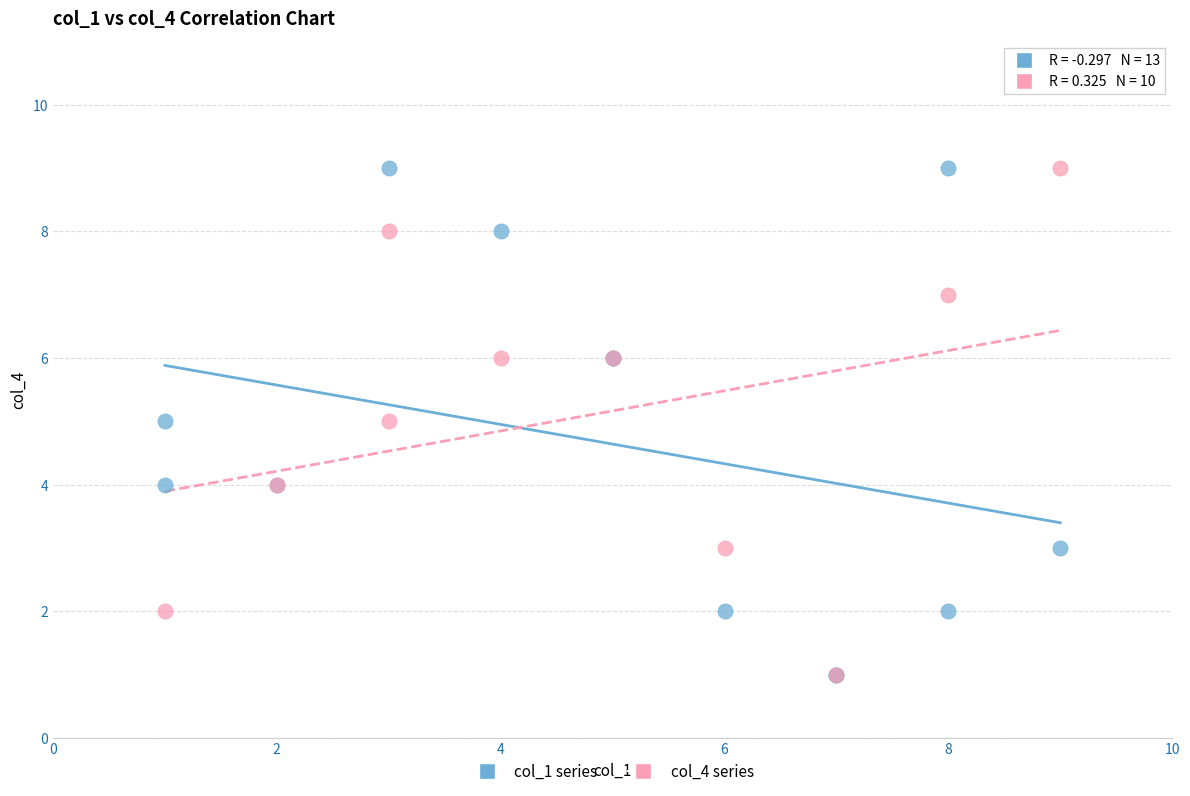

What are all the series names shown in the legend?

col_1 series, col_4 series